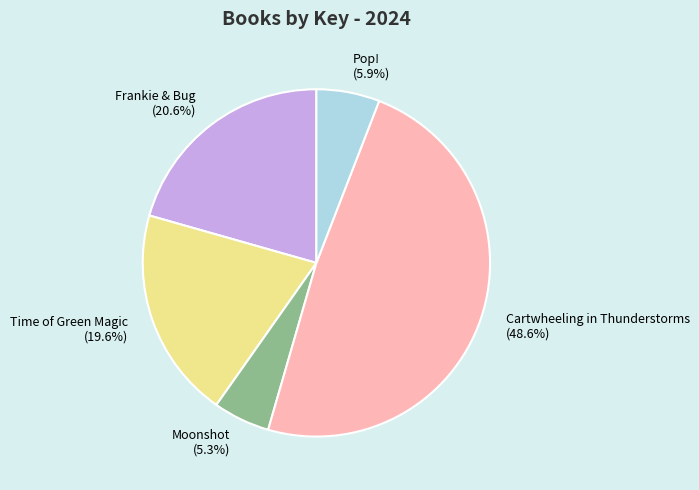

To the nearest percent, what is the difference between the Cartwheeling in Thunderstorms and Moonshot slice percentages?

43%